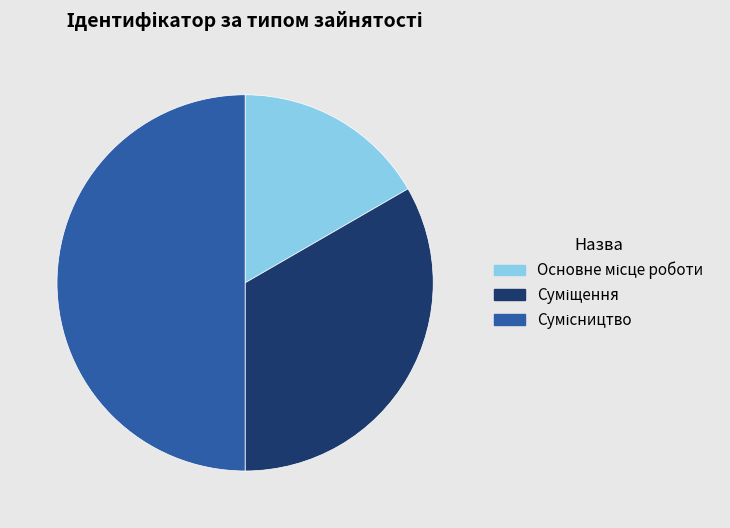

What percentage is the Основне місце роботи slice, to the nearest percent?

17%